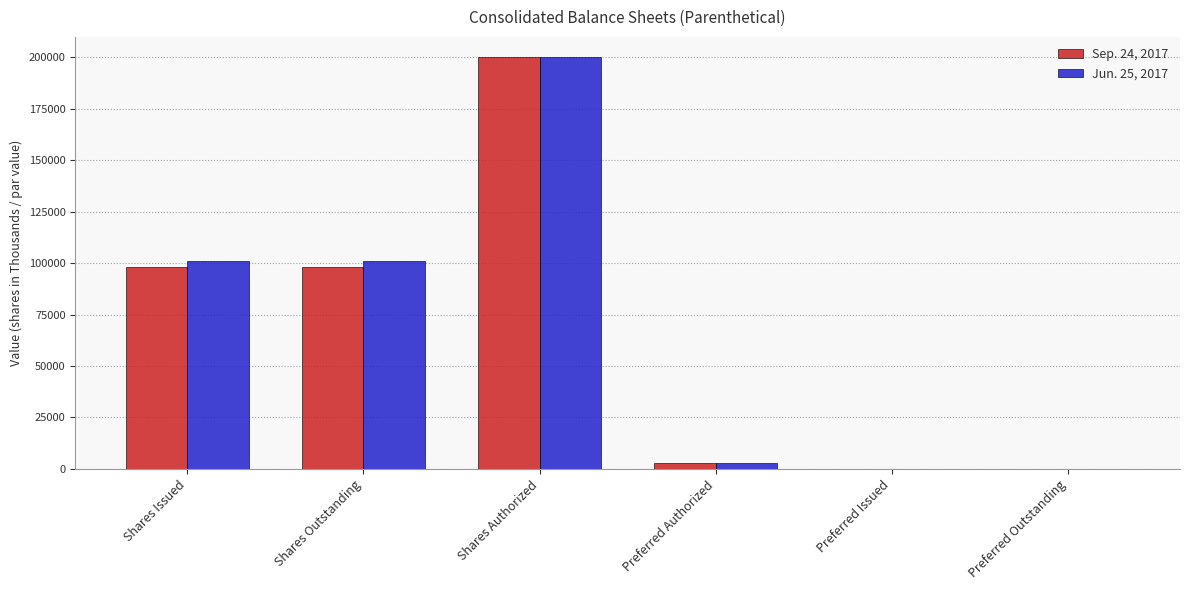

The value of Jun. 25, 2017 at Preferred Outstanding is 0. True or false?

True